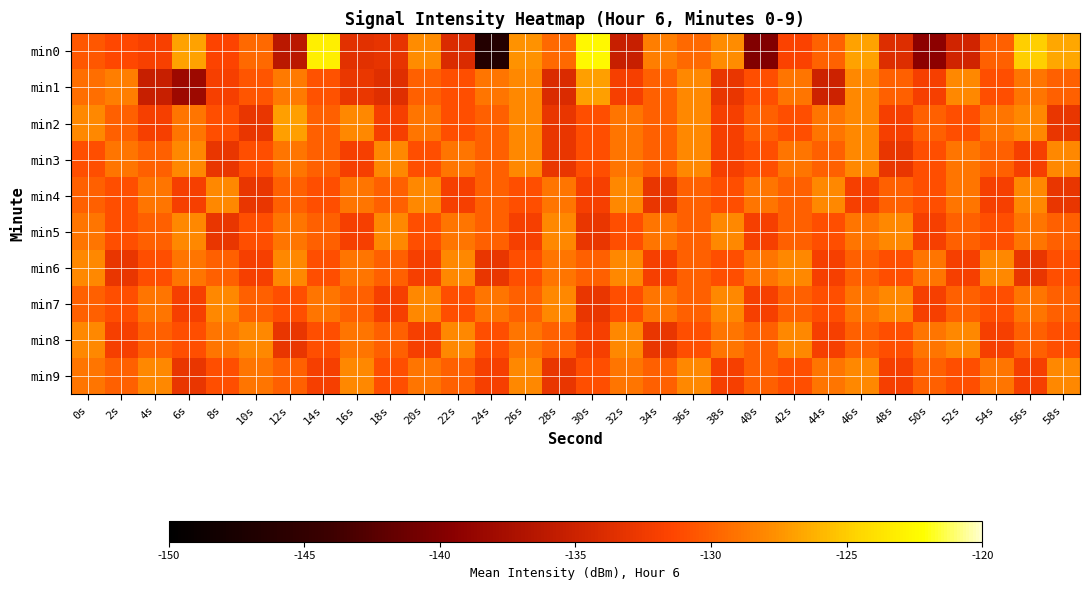

Reading left to right, list all the values displayed in this chart.

min0: 0s=-130.5	2s=-131.3	4s=-131.9	6s=-126.8	8s=-131.5	10s=-129.5	12s=-136.3	14s=-123.1	16s=-133.4	18s=-133.1	20s=-127.8	22s=-134.0	24s=-146.4	26s=-127.5	28s=-129.6	30s=-122.5	32s=-135.2	34s=-128.5	36s=-129.5	38s=-127.8	40s=-140.0	42s=-131.7	44s=-130.0	46s=-126.8	48s=-133.8	50s=-139.2	52s=-134.7	54s=-130.0	56s=-124.8	58s=-126.6
min1: 0s=-129.4	2s=-128.5	4s=-135.3	6s=-138.2	8s=-132.0	10s=-130.6	12s=-128.7	14s=-130.7	16s=-132.9	18s=-133.7	20s=-130.0	22s=-131.0	24s=-129.0	26s=-128.0	28s=-134.0	30s=-127.0	32s=-132.0	34s=-130.0	36s=-128.0	38s=-133.0	40s=-131.0	42s=-129.0	44s=-135.0	46s=-128.0	48s=-130.0	50s=-132.0	52s=-128.0	54s=-131.0	56s=-129.0	58s=-130.0
min2: 0s=-128.0	2s=-130.0	4s=-132.0	6s=-129.0	8s=-131.0	10s=-133.0	12s=-127.0	14s=-130.0	16s=-128.0	18s=-132.0	20s=-129.0	22s=-131.0	24s=-130.0	26s=-128.0	28s=-133.0	30s=-131.0	32s=-129.0	34s=-130.0	36s=-128.0	38s=-132.0	40s=-130.0	42s=-131.0	44s=-129.0	46s=-128.0	48s=-132.0	50s=-130.0	52s=-131.0	54s=-129.0	56s=-128.0	58s=-133.0
min3: 0s=-131.0	2s=-129.0	4s=-130.0	6s=-128.0	8s=-133.0	10s=-131.0	12s=-129.0	14s=-130.0	16s=-132.0	18s=-128.0	20s=-131.0	22s=-129.0	24s=-130.0	26s=-128.0	28s=-133.0	30s=-131.0	32s=-129.0	34s=-130.0	36s=-128.0	38s=-132.0	40s=-131.0	42s=-129.0	44s=-130.0	46s=-128.0	48s=-133.0	50s=-131.0	52s=-129.0	54s=-130.0	56s=-132.0	58s=-128.0
min4: 0s=-130.0	2s=-131.0	4s=-129.0	6s=-132.0	8s=-128.0	10s=-133.0	12s=-130.0	14s=-131.0	16s=-129.0	18s=-130.0	20s=-128.0	22s=-132.0	24s=-130.0	26s=-131.0	28s=-129.0	30s=-132.0	32s=-128.0	34s=-133.0	36s=-130.0	38s=-131.0	40s=-129.0	42s=-130.0	44s=-128.0	46s=-132.0	48s=-130.0	50s=-131.0	52s=-129.0	54s=-132.0	56s=-128.0	58s=-133.0
min5: 0s=-129.0	2s=-131.0	4s=-130.0	6s=-128.0	8s=-133.0	10s=-131.0	12s=-129.0	14s=-130.0	16s=-132.0	18s=-128.0	20s=-131.0	22s=-129.0	24s=-130.0	26s=-132.0	28s=-128.0	30s=-133.0	32s=-131.0	34s=-129.0	36s=-130.0	38s=-128.0	40s=-132.0	42s=-130.0	44s=-131.0	46s=-129.0	48s=-128.0	50s=-132.0	52s=-130.0	54s=-131.0	56s=-129.0	58s=-130.0
min6: 0s=-128.0	2s=-133.0	4s=-131.0	6s=-129.0	8s=-130.0	10s=-132.0	12s=-128.0	14s=-131.0	16s=-129.0	18s=-130.0	20s=-132.0	22s=-128.0	24s=-133.0	26s=-131.0	28s=-129.0	30s=-130.0	32s=-128.0	34s=-132.0	36s=-130.0	38s=-131.0	40s=-129.0	42s=-128.0	44s=-132.0	46s=-130.0	48s=-131.0	50s=-129.0	52s=-132.0	54s=-128.0	56s=-133.0	58s=-131.0
min7: 0s=-130.0	2s=-131.0	4s=-129.0	6s=-132.0	8s=-128.0	10s=-130.0	12s=-131.0	14s=-129.0	16s=-130.0	18s=-132.0	20s=-128.0	22s=-131.0	24s=-129.0	26s=-130.0	28s=-128.0	30s=-133.0	32s=-131.0	34s=-129.0	36s=-130.0	38s=-128.0	40s=-132.0	42s=-130.0	44s=-131.0	46s=-129.0	48s=-128.0	50s=-132.0	52s=-130.0	54s=-131.0	56s=-129.0	58s=-130.0
min8: 0s=-128.0	2s=-132.0	4s=-130.0	6s=-131.0	8s=-129.0	10s=-128.0	12s=-133.0	14s=-131.0	16s=-129.0	18s=-130.0	20s=-132.0	22s=-128.0	24s=-131.0	26s=-129.0	28s=-130.0	30s=-132.0	32s=-128.0	34s=-133.0	36s=-131.0	38s=-129.0	40s=-130.0	42s=-128.0	44s=-132.0	46s=-130.0	48s=-131.0	50s=-129.0	52s=-128.0	54s=-132.0	56s=-130.0	58s=-131.0
min9: 0s=-129.0	2s=-130.0	4s=-128.0	6s=-133.0	8s=-131.0	10s=-129.0	12s=-130.0	14s=-132.0	16s=-128.0	18s=-131.0	20s=-129.0	22s=-130.0	24s=-132.0	26s=-128.0	28s=-133.0	30s=-131.0	32s=-129.0	34s=-130.0	36s=-128.0	38s=-132.0	40s=-130.0	42s=-131.0	44s=-129.0	46s=-128.0	48s=-132.0	50s=-130.0	52s=-131.0	54s=-129.0	56s=-132.0	58s=-128.0